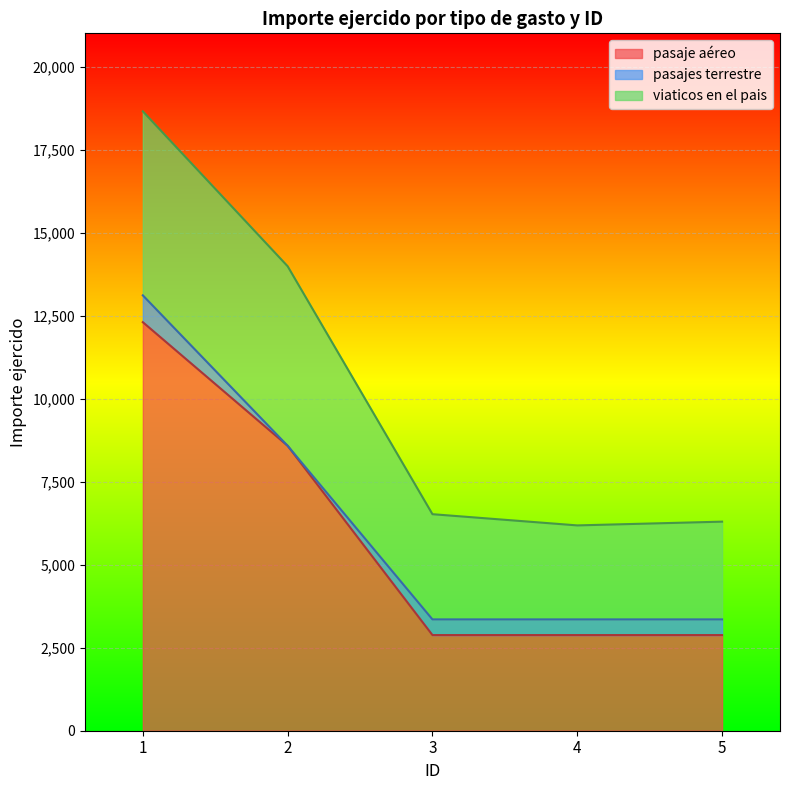

Between which two adjacent categories do viaticos en el pais and pasaje aéreo first intersect?

2 and 3